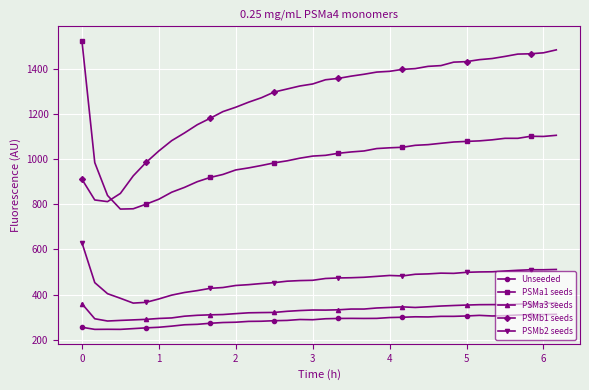

What is the highest value of the PSMa3 seeds series?

364.7